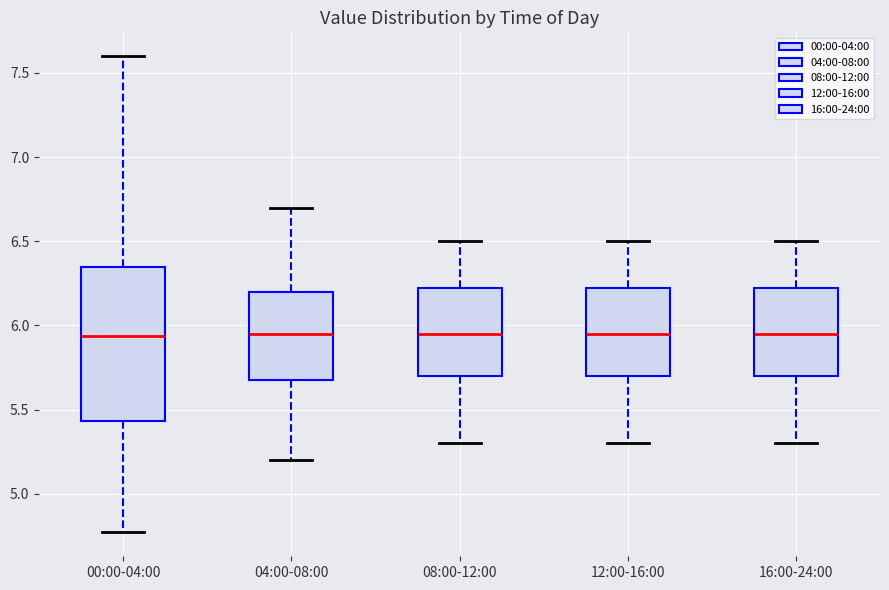

Where is the upper edge of the box for 08:00-12:00 on the y-axis? The values are not printed on the chart, so give them approximately, as read against the axis.

6.25